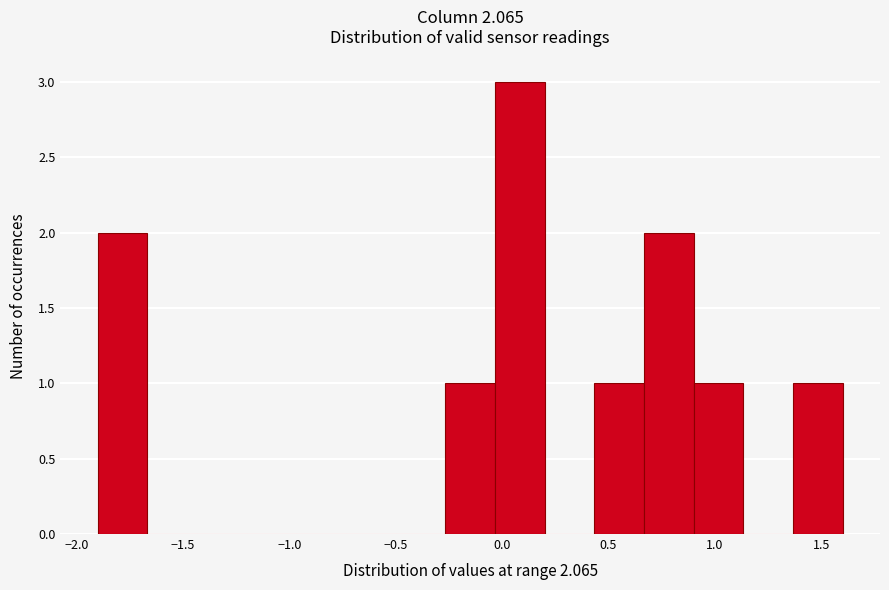

What is the height of the bar covering 0.65 to 0.90 on the x-axis? Neither the bar edges nor the heights are printed on the chart, so give them approximately, as read against the axes.

2